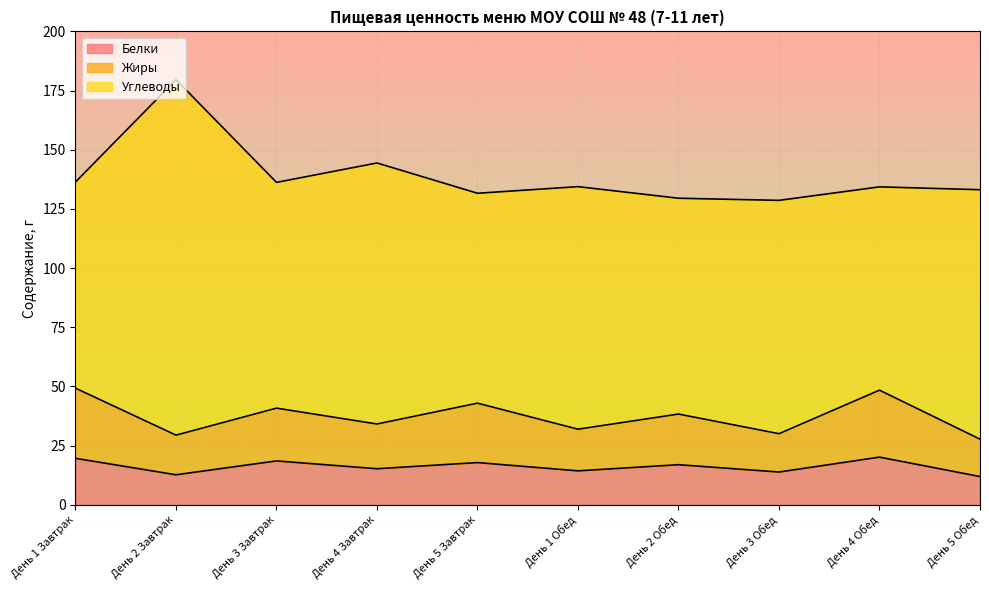

What is the lowest value of the Белки series?

11.9